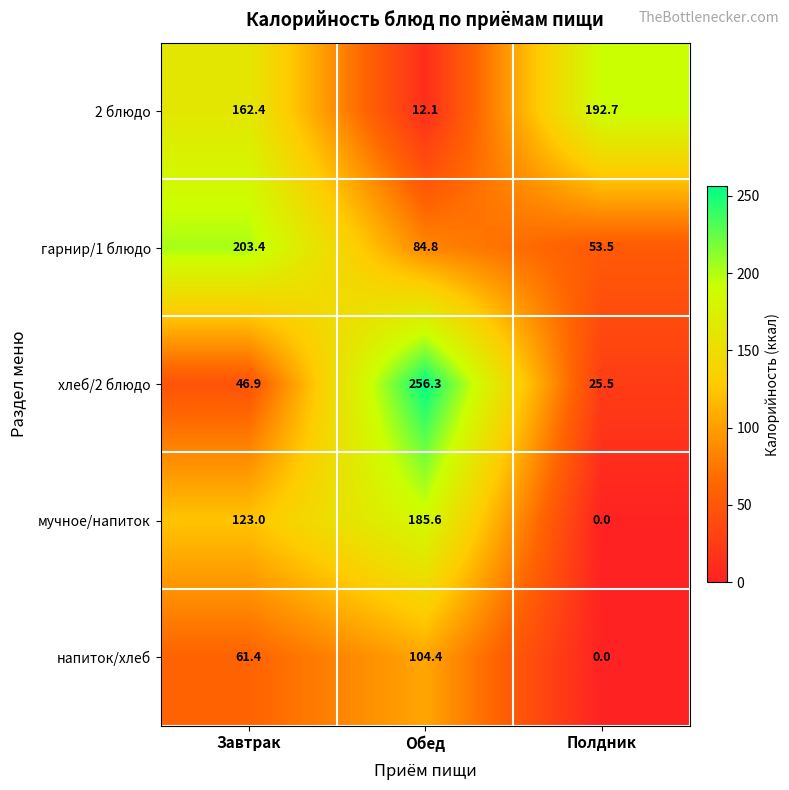

Reading left to right, list all the values displayed in this chart.

2 блюдо: Завтрак=162.4	Обед=12.1	Полдник=192.7
гарнир/1 блюдо: Завтрак=203.4	Обед=84.8	Полдник=53.5
хлеб/2 блюдо: Завтрак=46.9	Обед=256.3	Полдник=25.5
мучное/напиток: Завтрак=123.0	Обед=185.6	Полдник=0.0
напиток/хлеб: Завтрак=61.4	Обед=104.4	Полдник=0.0